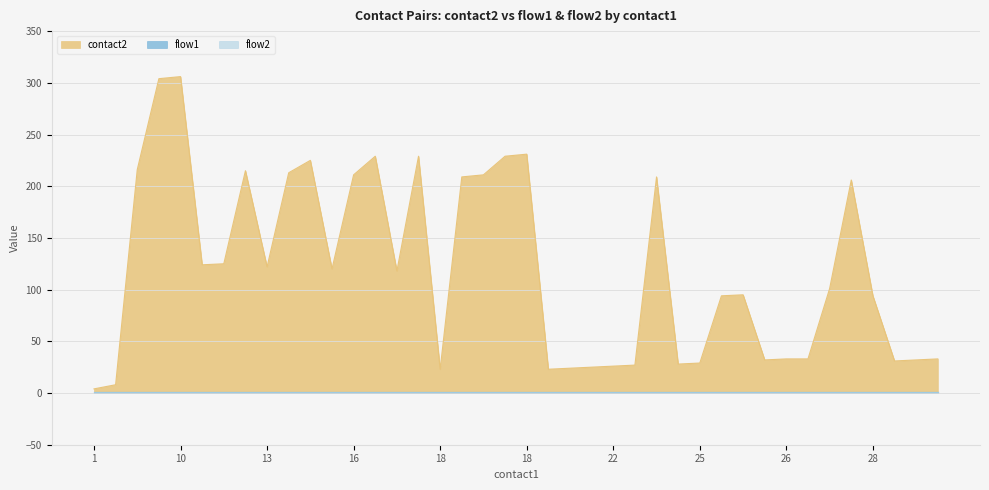

True or false: contact2 and flow1 cross at least once.

False